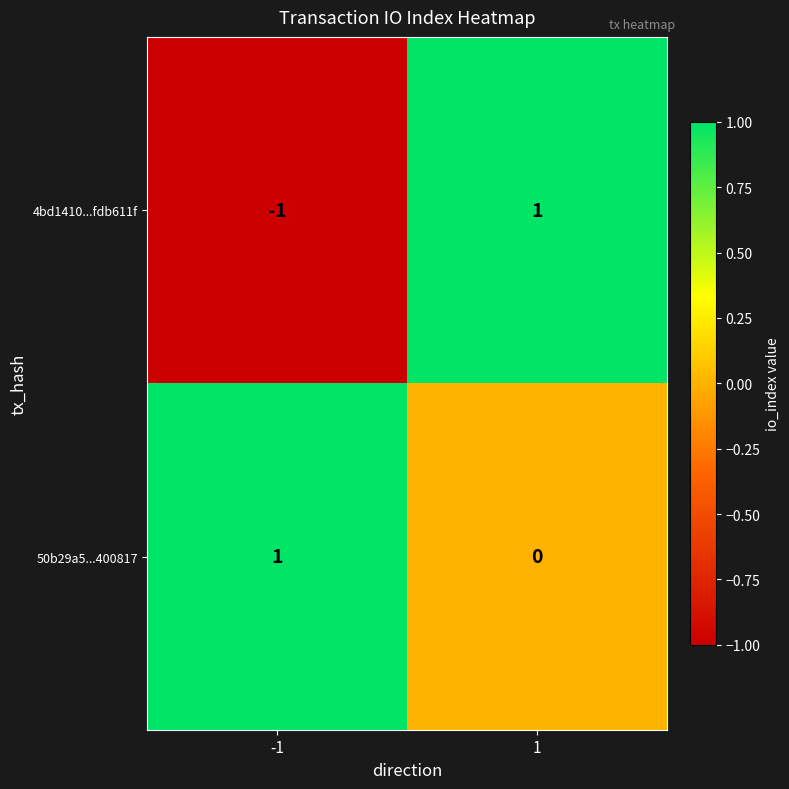

Which series changed the most between -1 and 1?

4bd1410...fdb611f